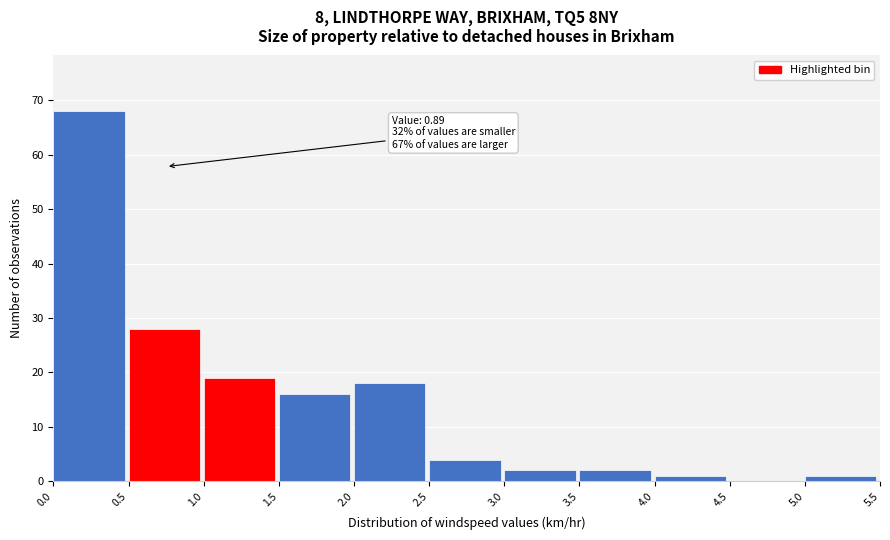

Over which range of the x-axis is the bar tallest?

0.0 to 0.5